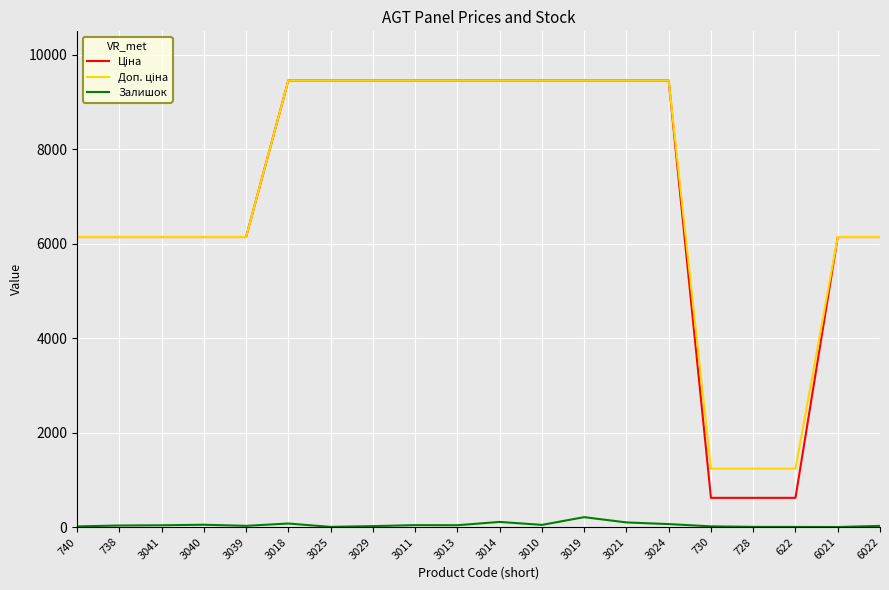

Does the chart display data point markers on the line(s)?

No